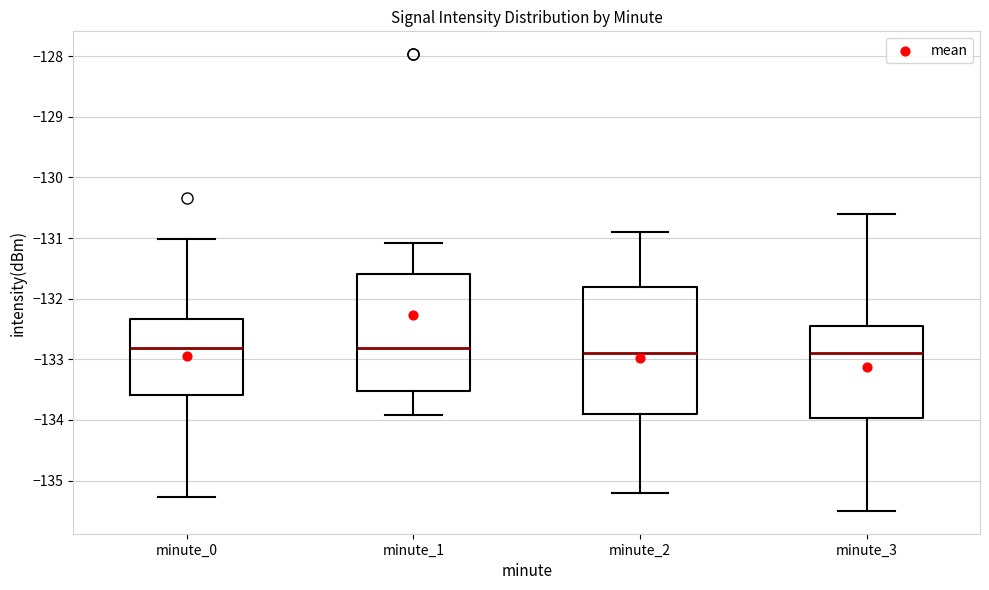

Reading left to right, transcribe this box plot: for each box, give where its median line is, the range the box spans, and where its two whiskers end, as read against the y-axis. The values are not printed on the chart, so give them approximately, as read against the axis.

minute_0: median -132.8, box -133.6 to -132.3, whiskers -135.3 to -131.0
minute_1: median -132.8, box -133.5 to -131.6, whiskers -133.9 to -131.1
minute_2: median -132.9, box -133.9 to -131.8, whiskers -135.2 to -130.9
minute_3: median -132.9, box -134.0 to -132.4, whiskers -135.5 to -130.6